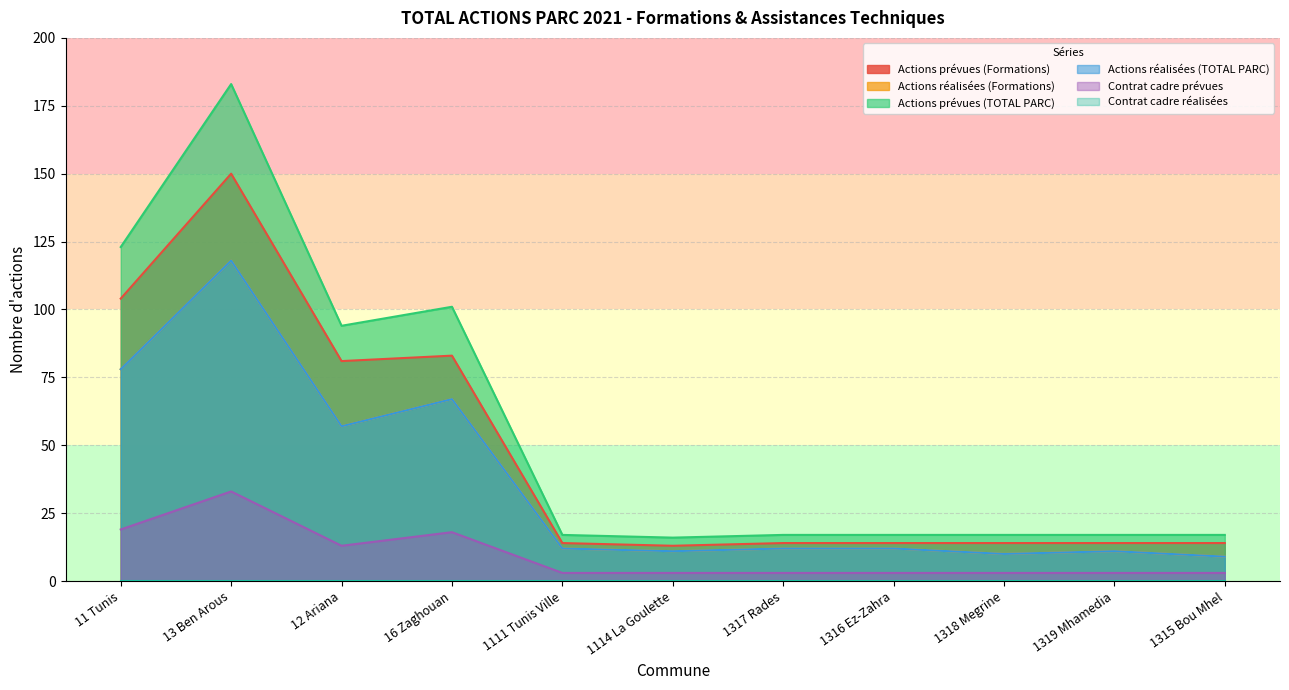

Which series has the widest spread of values?

Actions prévues (TOTAL PARC)